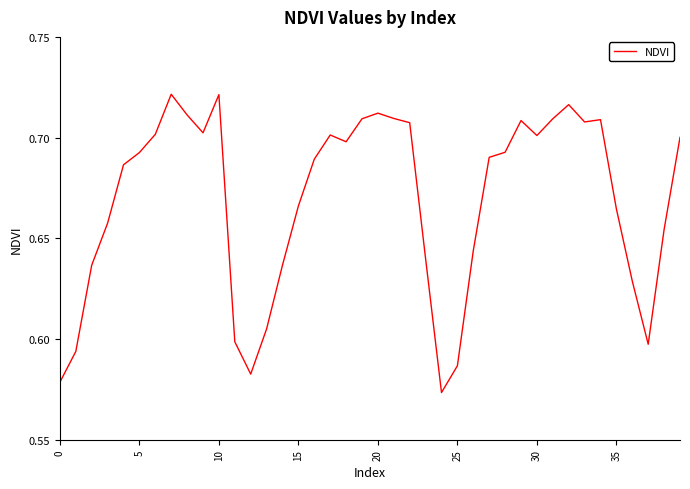

How many series are shown in this chart?

1